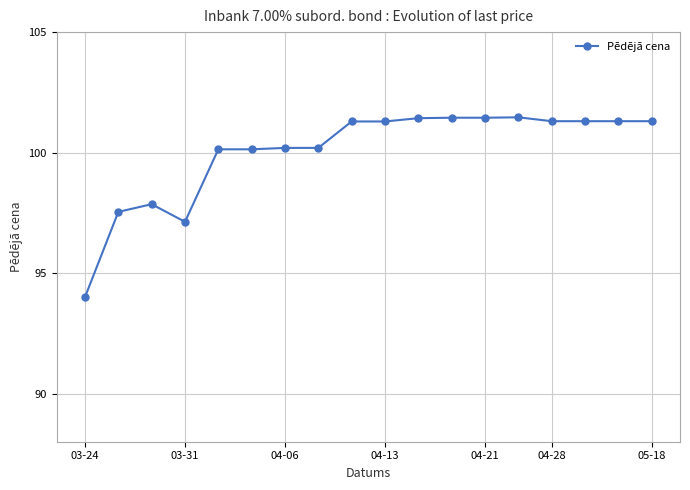

What is the value of the 5th point from the left?

100.1